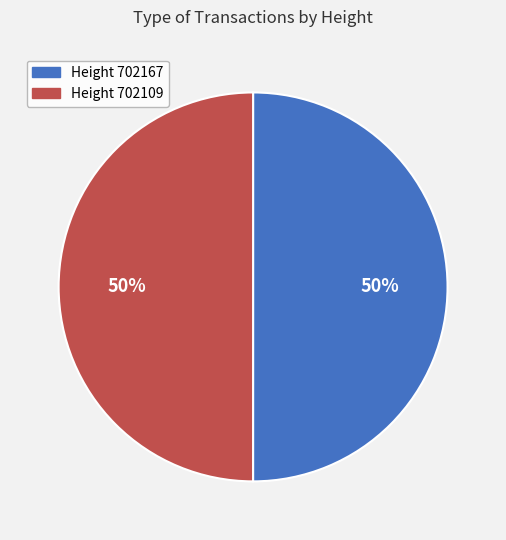

To the nearest percent, what is the average slice percentage?

50%